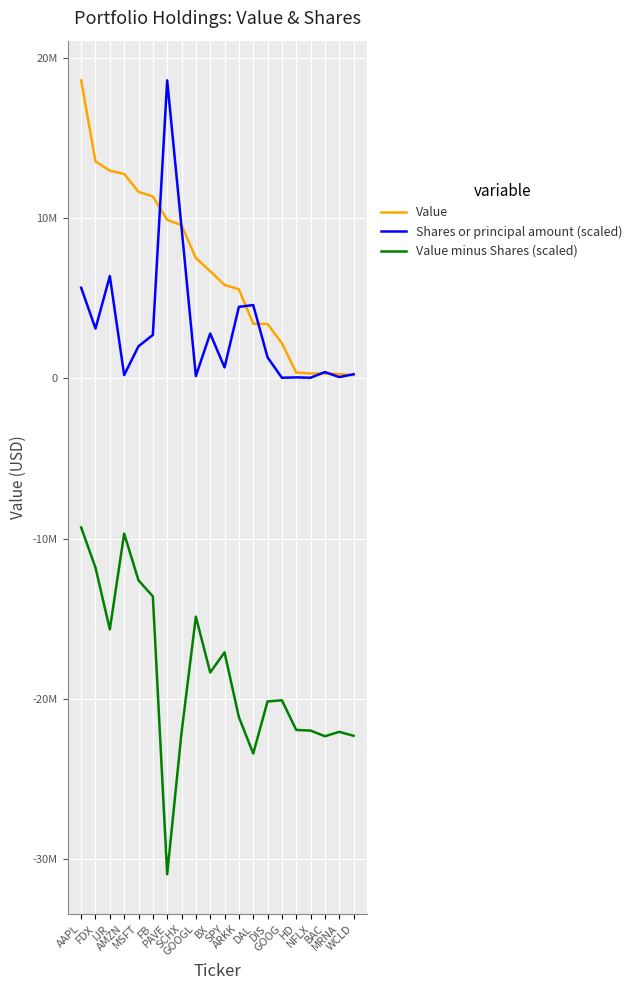

Rank the categories by Shares or principal amount (scaled) value from lowest to highest.

GOOG, NFLX, HD, MRNA, GOOGL, AMZN, WCLD, BAC, SPY, DIS, MSFT, FB, BX, FDX, ARKK, DAL, AAPL, IJR, SCHX, PAVE